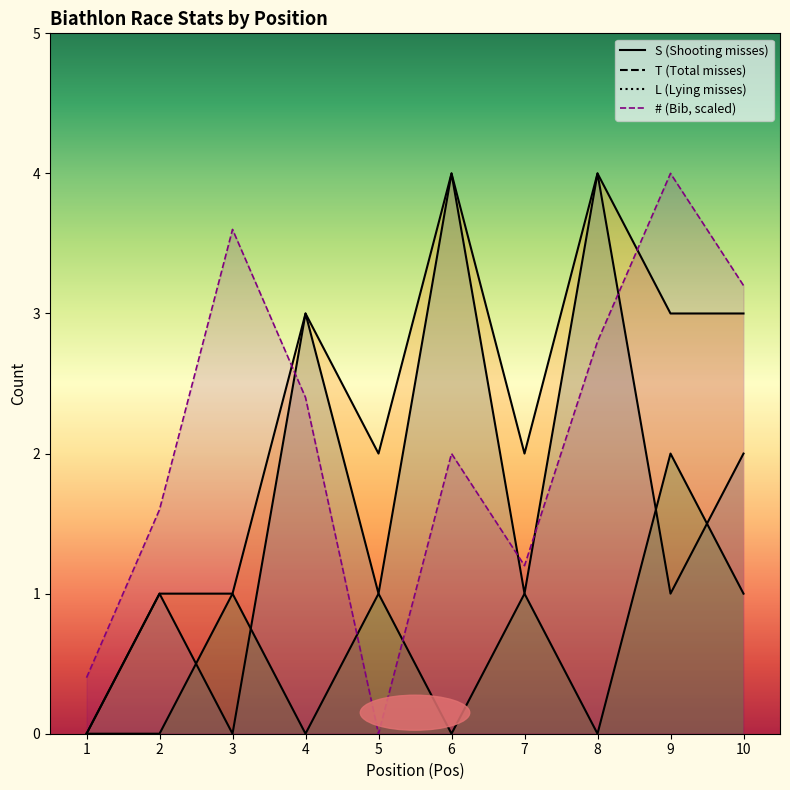

How many lines are shown in the chart?

4